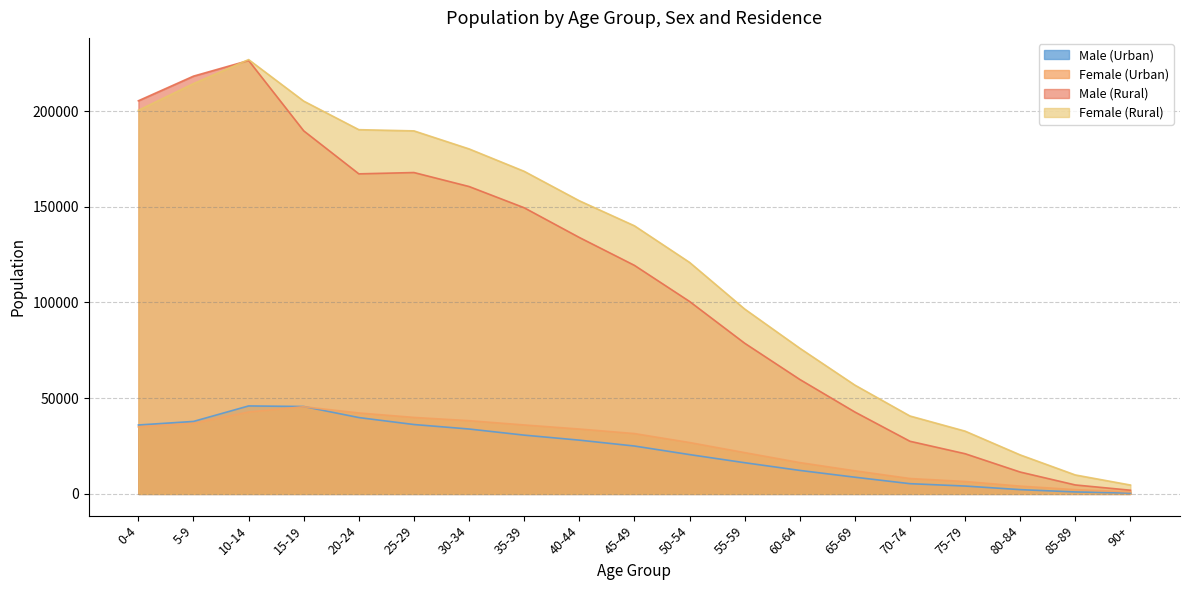

What is the sum of all Male (Urban) values?

430408